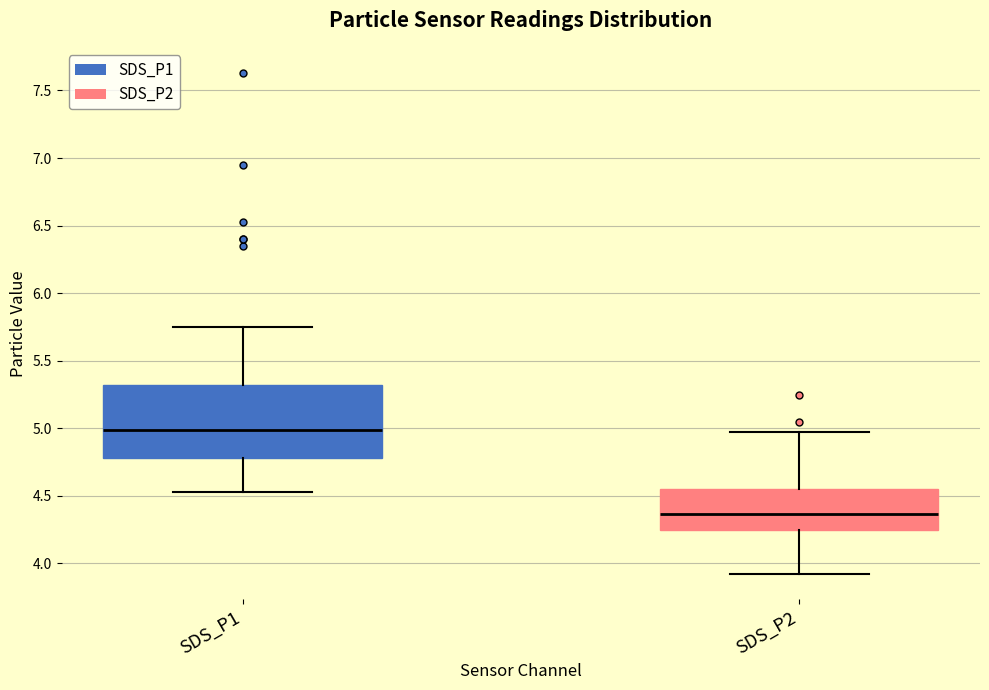

Reading left to right, transcribe this box plot: for each box, give where its median line is, the range the box spans, and where its two whiskers end, as read against the y-axis. The values are not printed on the chart, so give them approximately, as read against the axis.

SDS_P1: median 5.00, box 4.80 to 5.30, whiskers 4.55 to 5.75
SDS_P2: median 4.35, box 4.25 to 4.55, whiskers 3.90 to 4.95